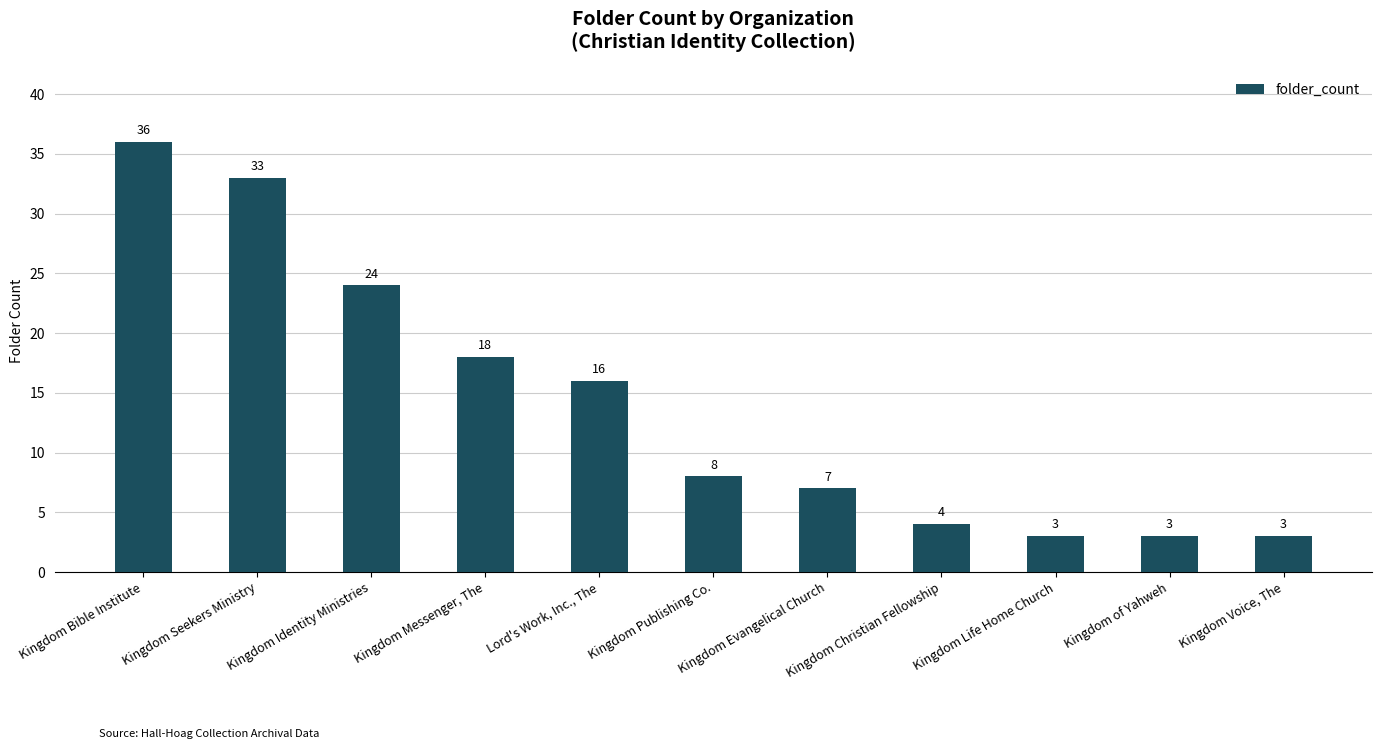

What is the minimum value shown in the chart?

3